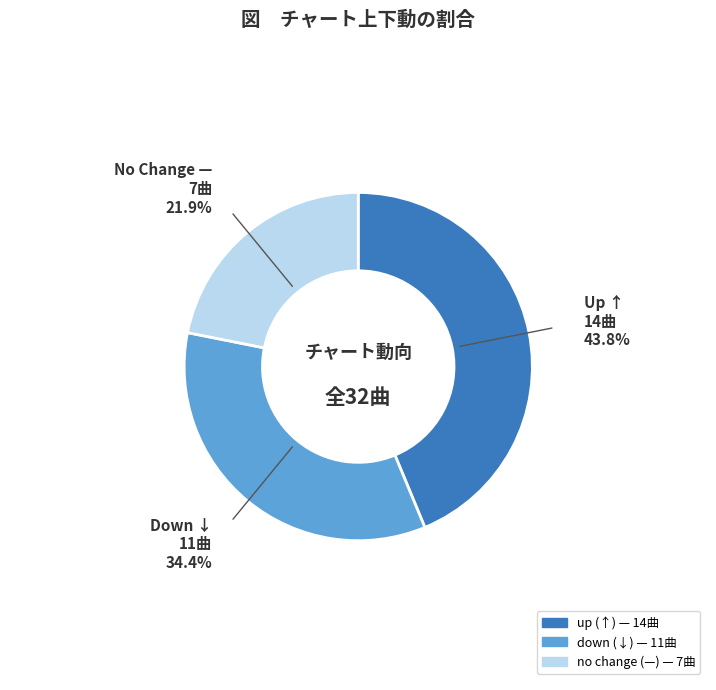

Does any single category account for the majority?

No